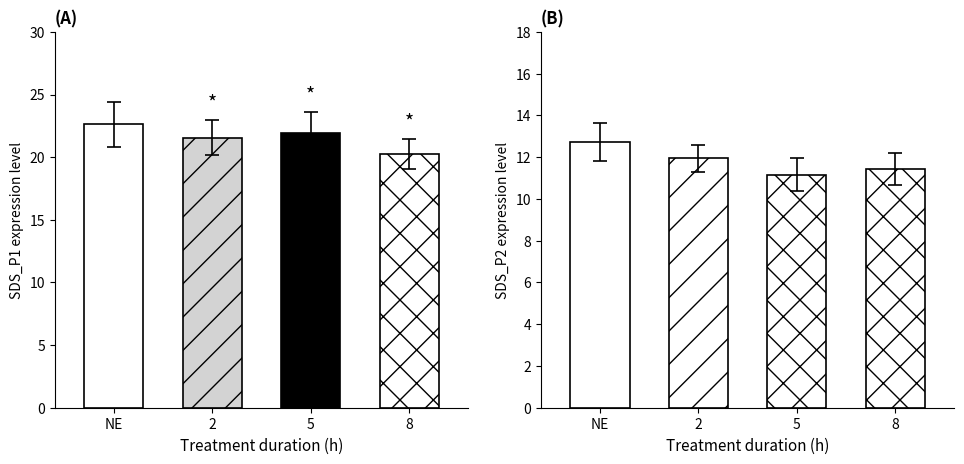

The value of SDS_P1 at 00:32 is 5.6. True or false?

False